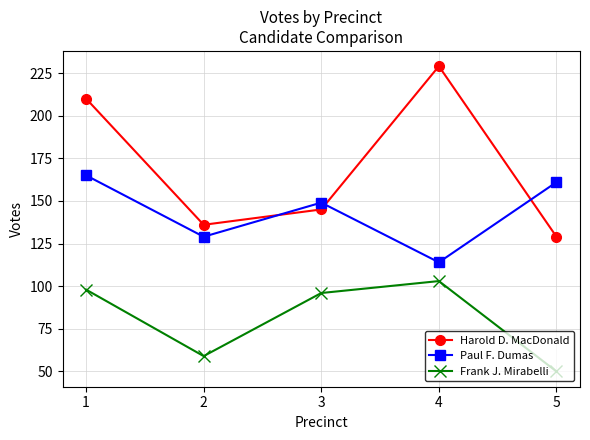

What is the difference between the highest and lowest values at 3?

53